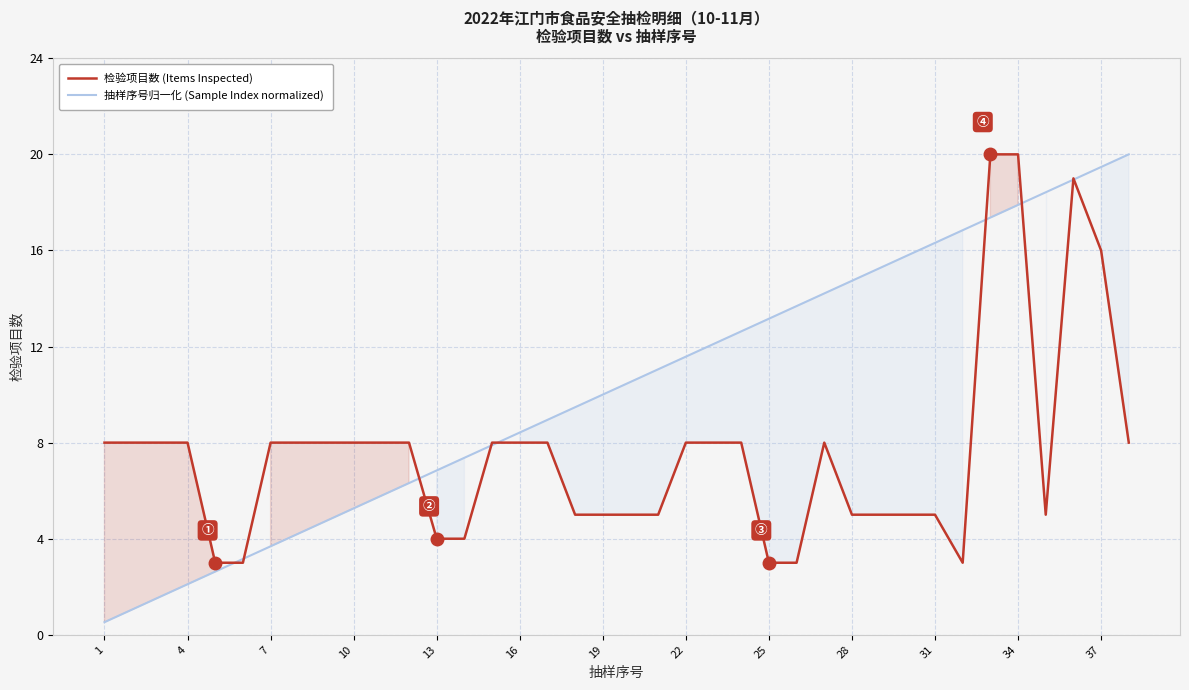

The value of 抽样序号归一化 (Sample Index normalized) at 26 is 22.3. True or false?

False